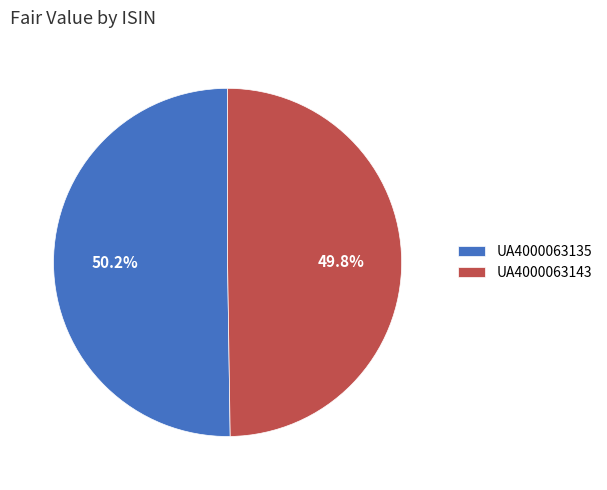

What is the ratio of the value at UA4000063135 to the value at UA4000063143?

1.0